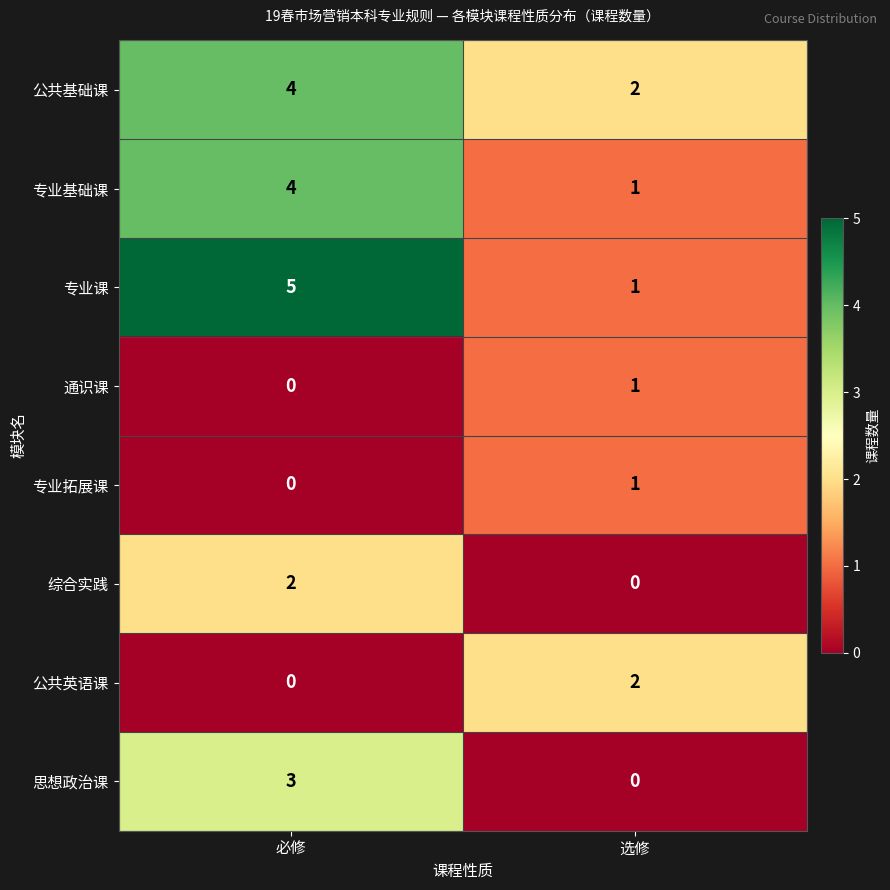

At which label is 思想政治课 closest to 1?

选修